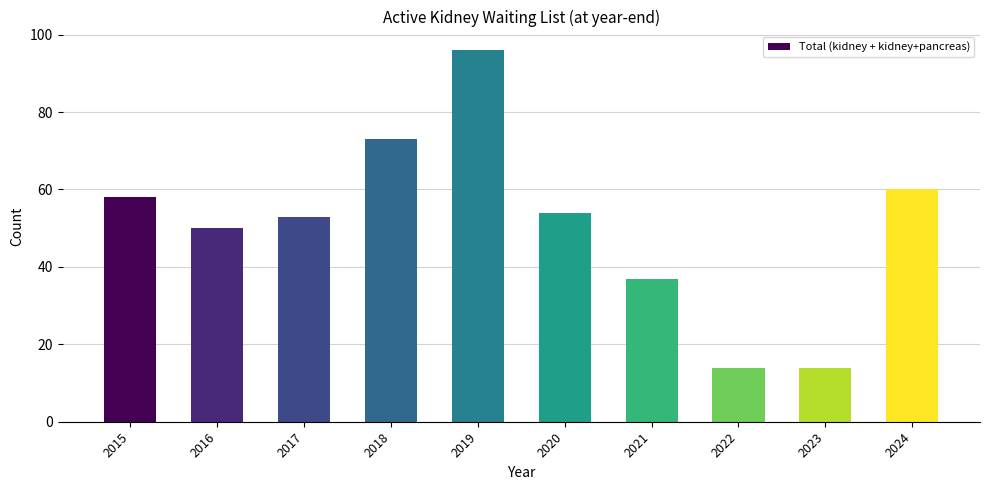

What is the sum of all values?

509